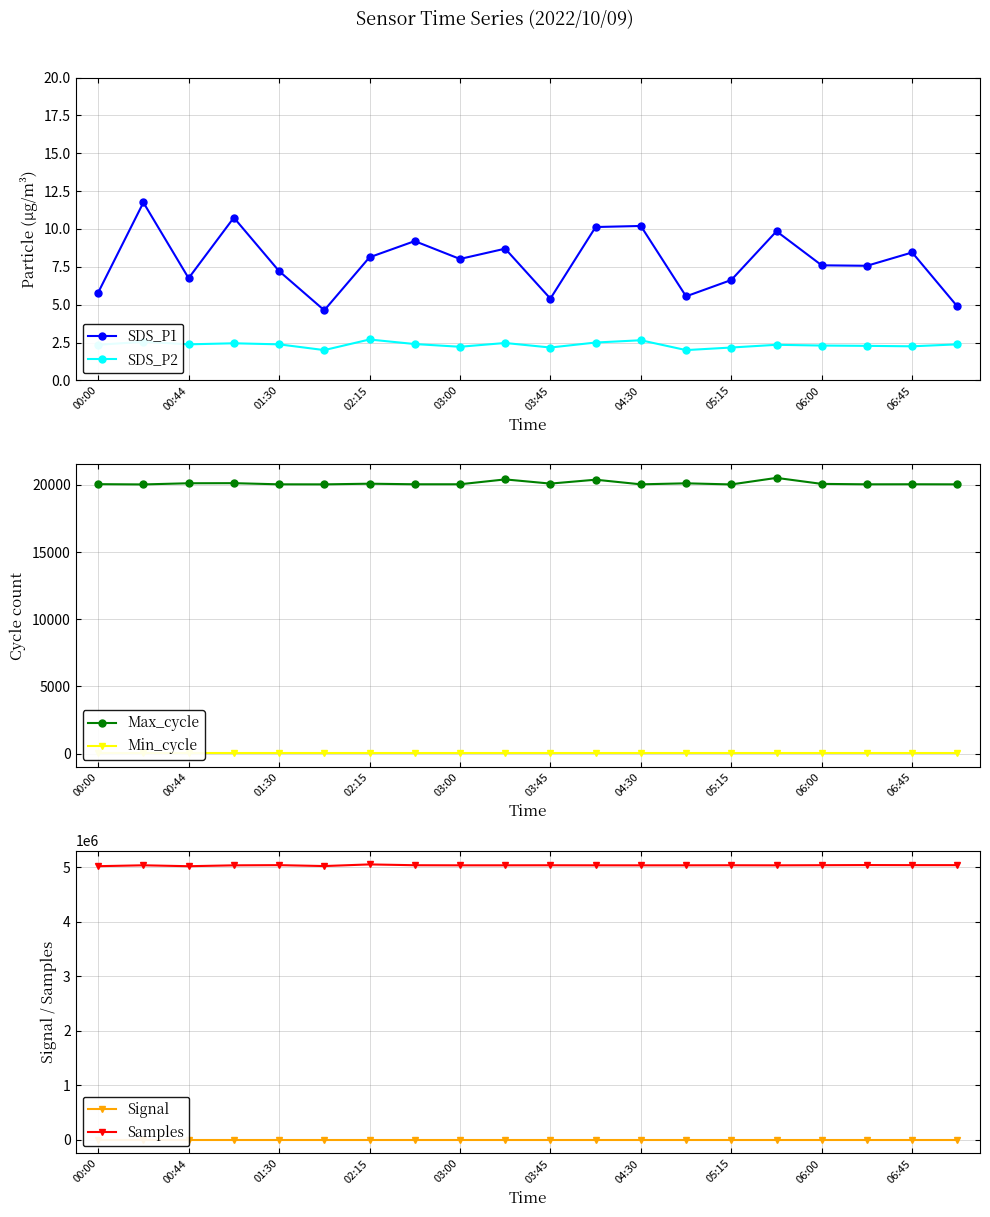

What is the sum of all Min_cycle values?

560.0